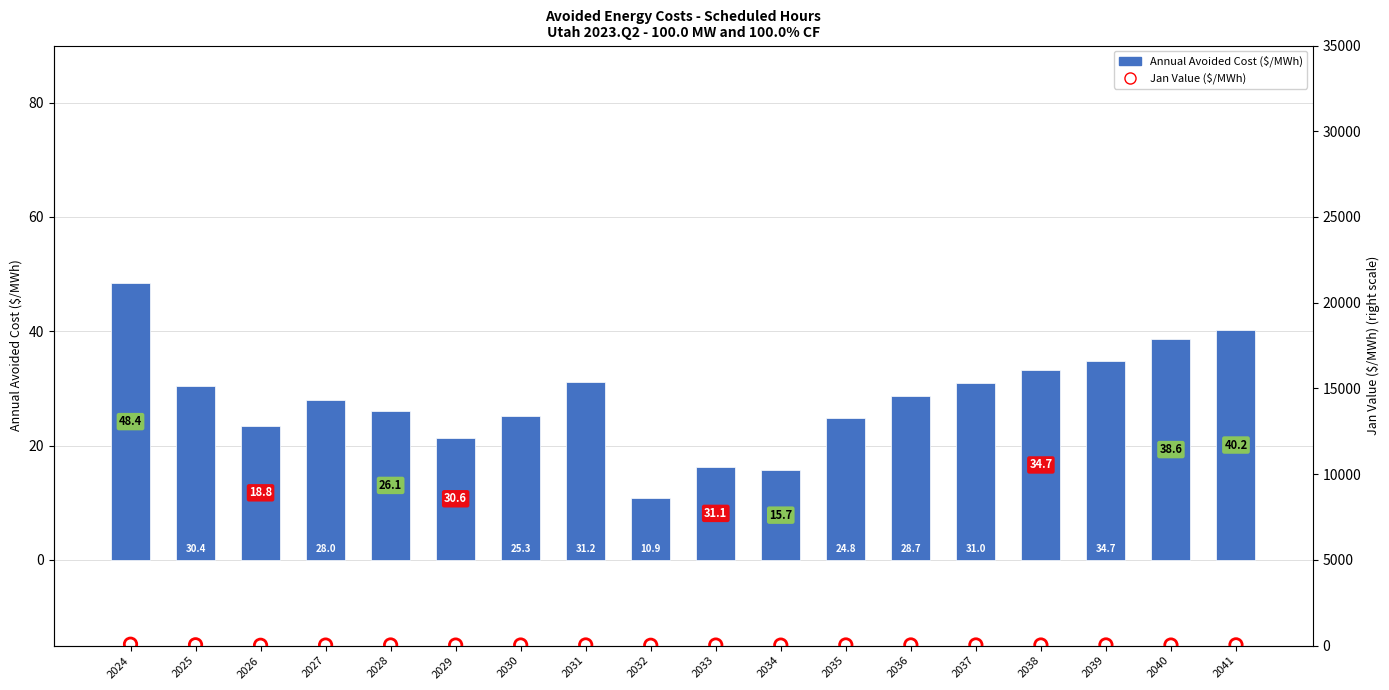

What are all the series names shown in the legend?

Annual Avoided Cost, Jan Value